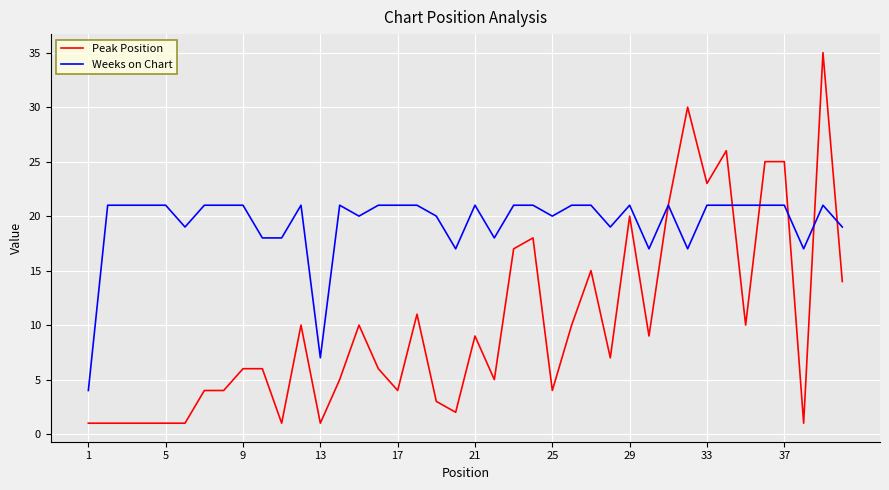

What is the maximum value for Peak Position?

35